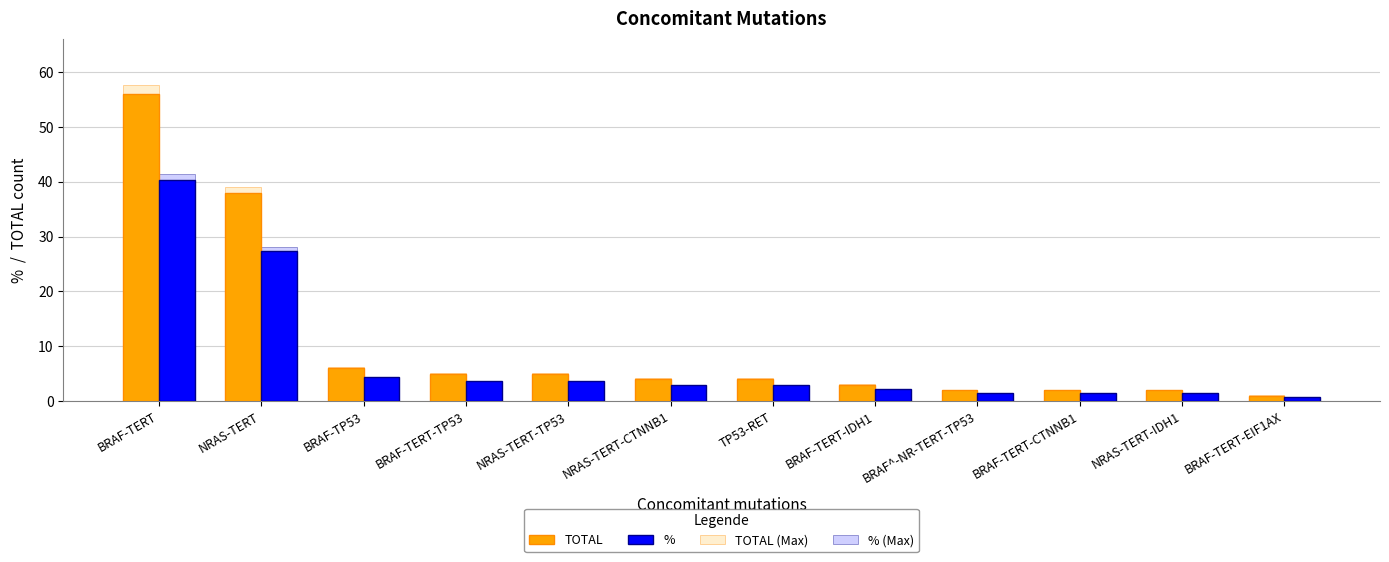

What is the label of the 3rd bar from the left?

BRAF-TP53